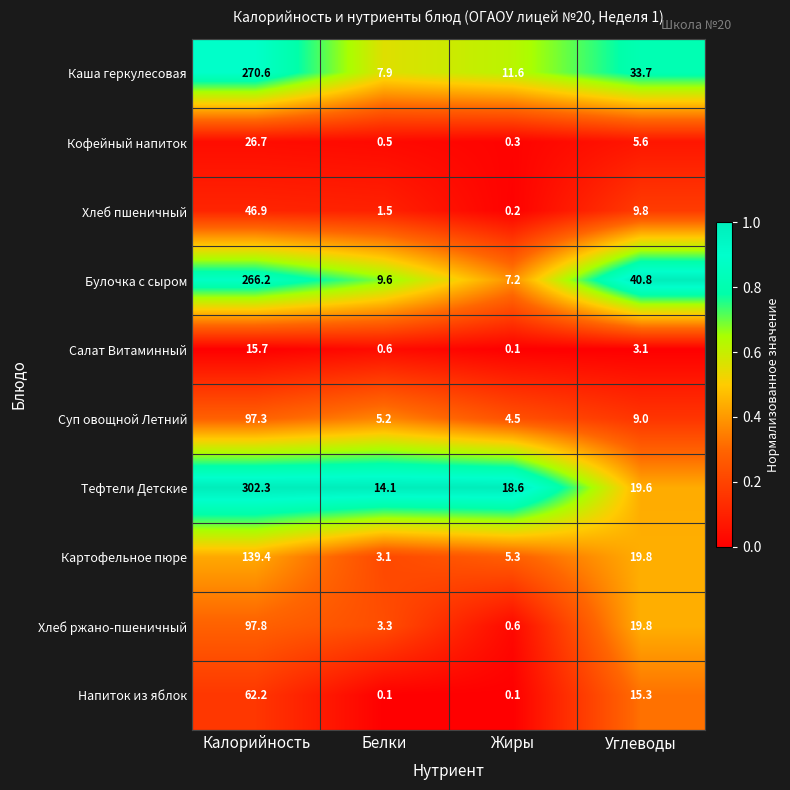

Rank the categories by Хлеб пшеничный value from lowest to highest.

Жиры, Белки, Углеводы, Калорийность